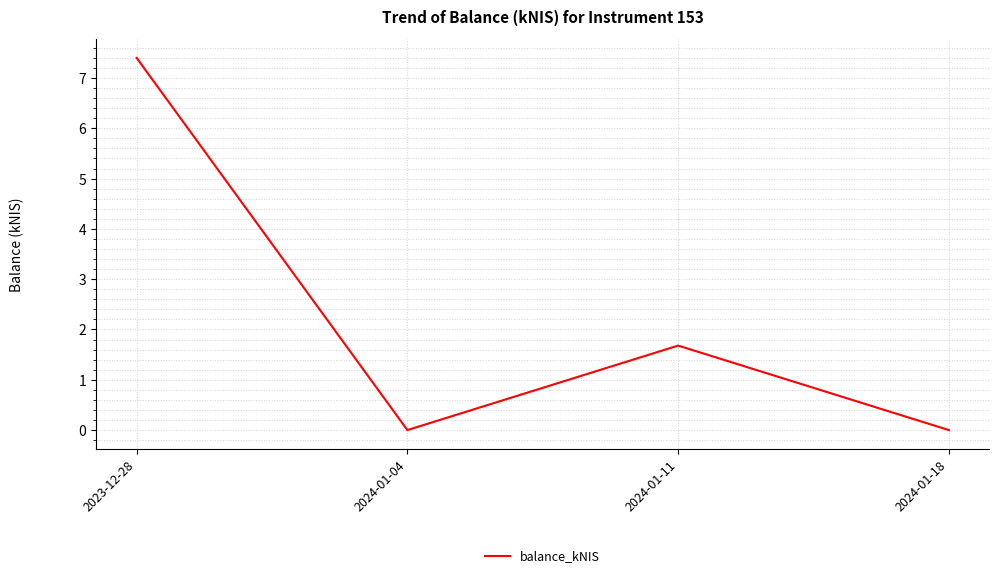

The chart shows a value of 10.0 at 2023-12-28. True or false?

False